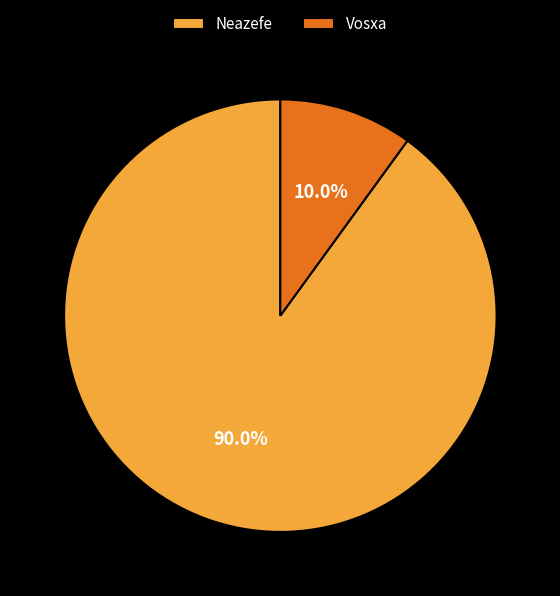

What portion of the pie excludes Vosxa?

90.0%